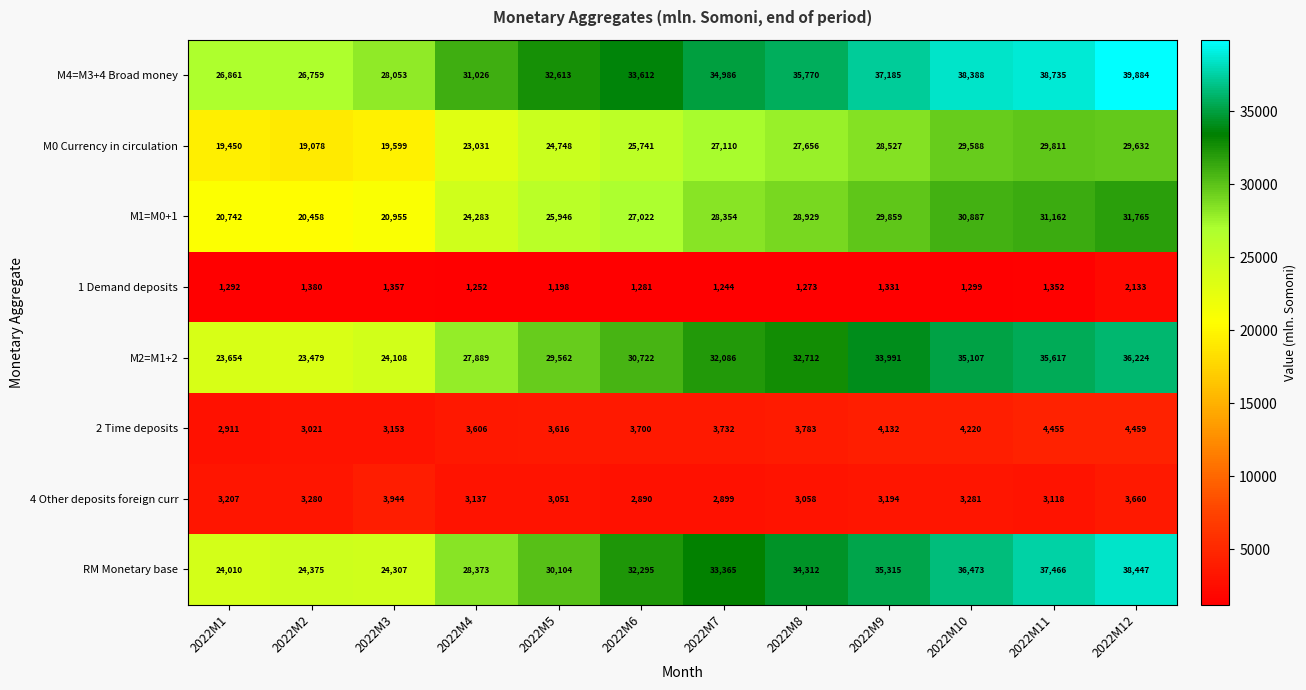

Which series has the widest spread of values?

RM Monetary base